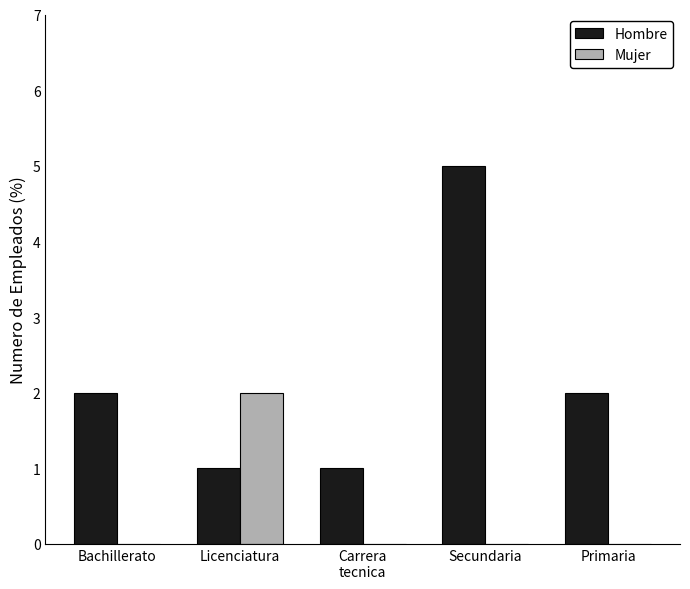

At which label does Mujer reach its peak?

Licenciatura